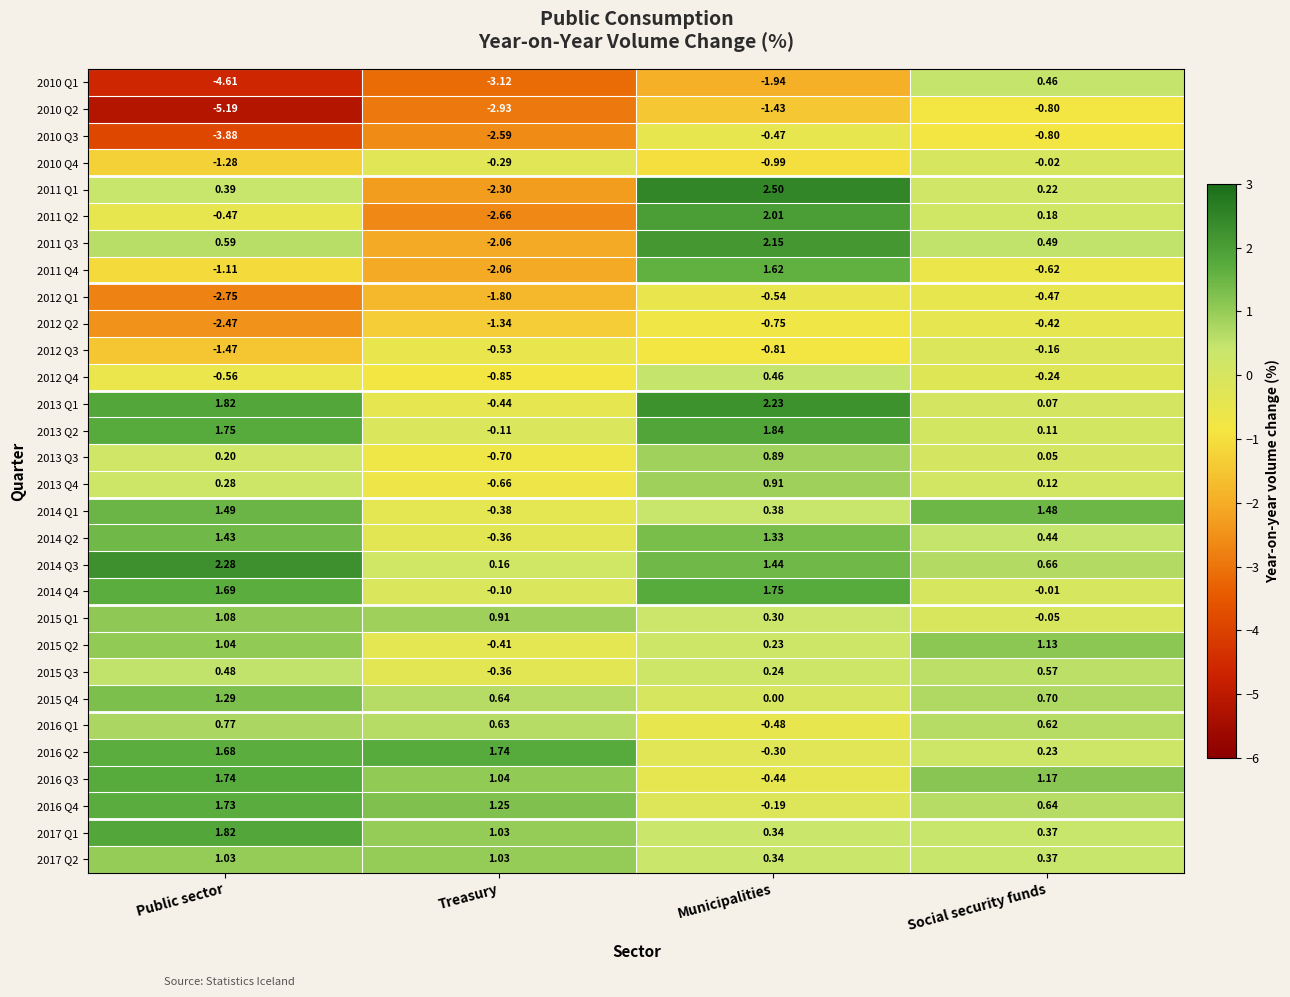

What is the total value across all series at Municipalities?

12.6